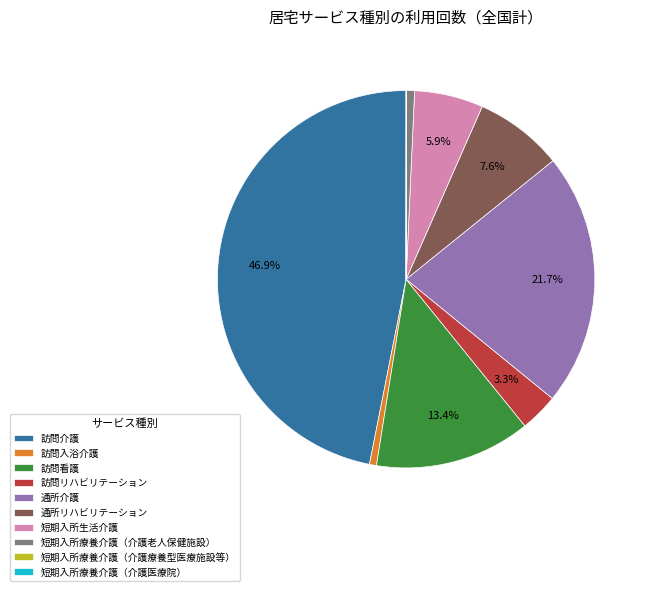

Which slice is the largest?

訪問介護